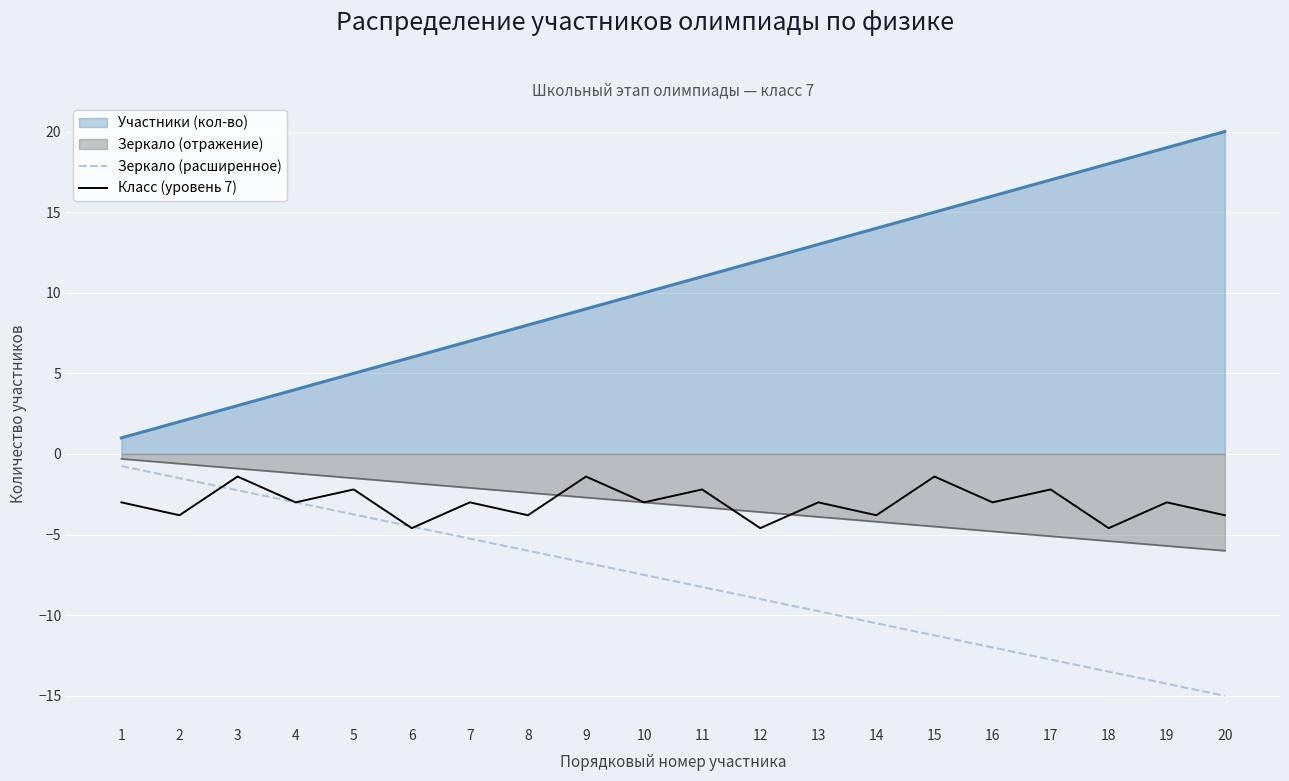

How many times do Класс (уровень 7) and Зеркало (расширенное) cross each other?

3